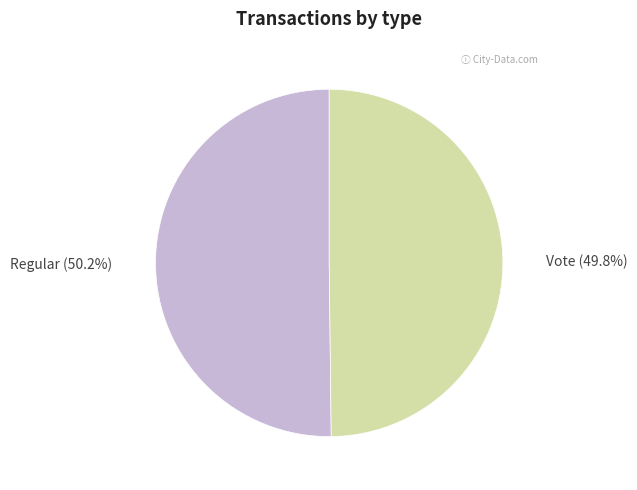

Do Regular and Vote together represent more than half of the pie?

Yes